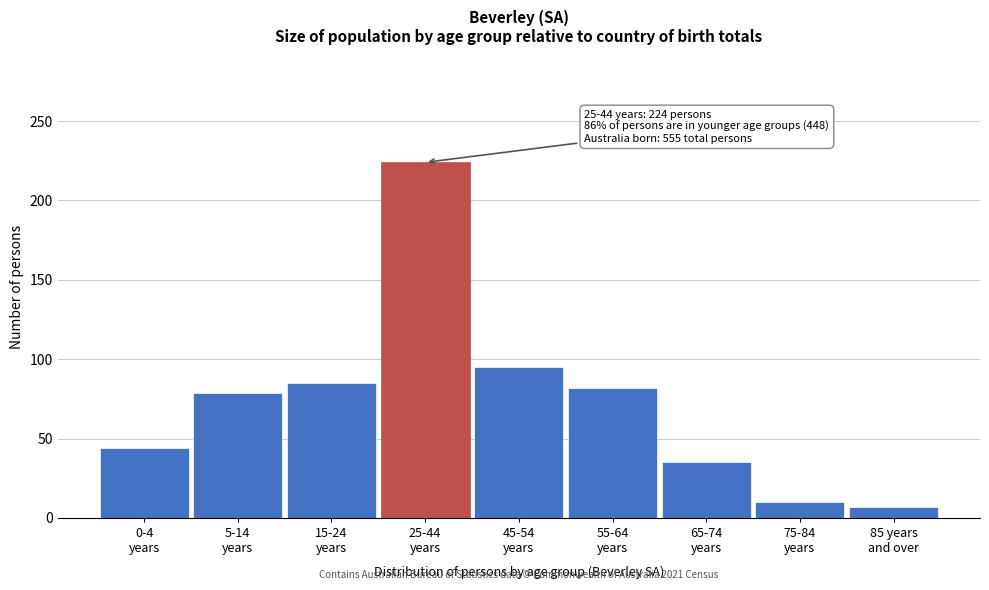

Reading left to right, extract all data points from this chart.

44	79	85	224	95	82	35	10	7